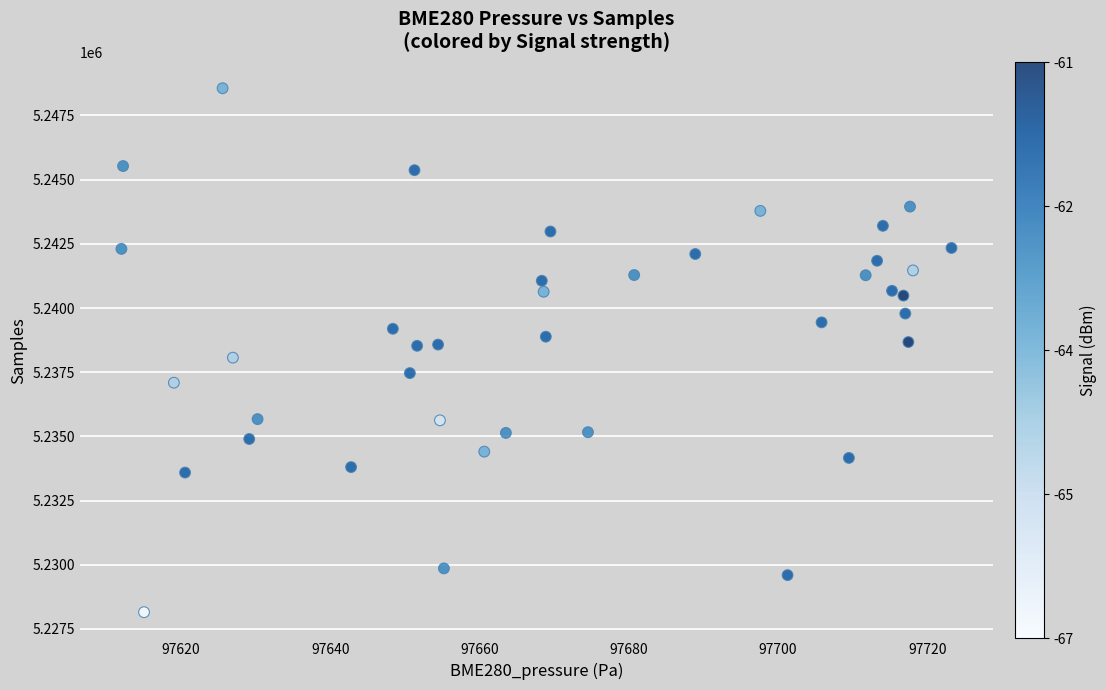

What is the range of Y values (max minus min)?

20405